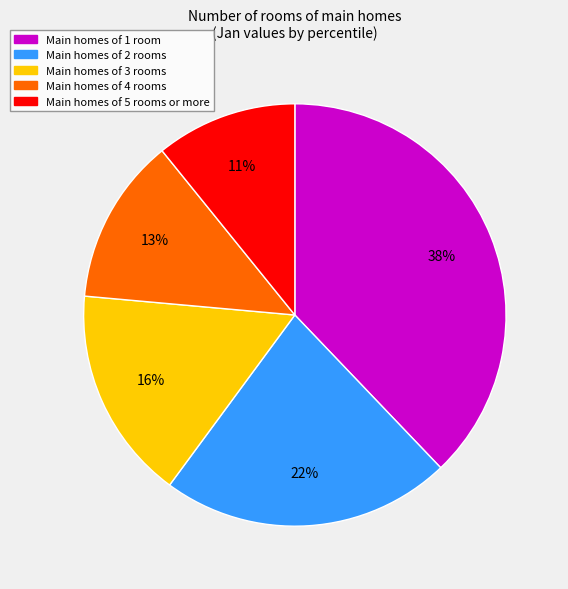

To the nearest percent, what is the average slice percentage?

20%